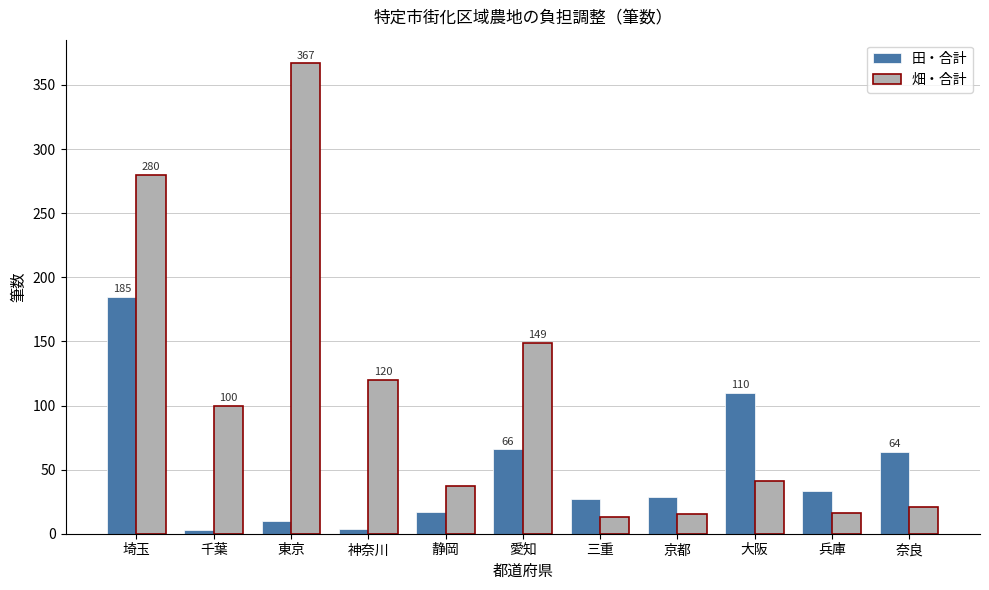

List the series in order of their overall mean, lowest first.

田・合計, 畑・合計